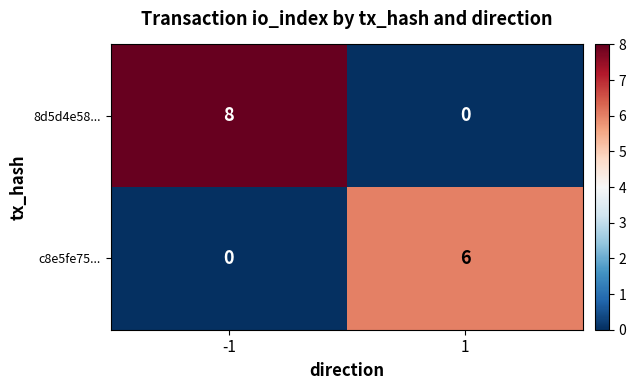

What is the average value of the 8d5d4e58... series?

4